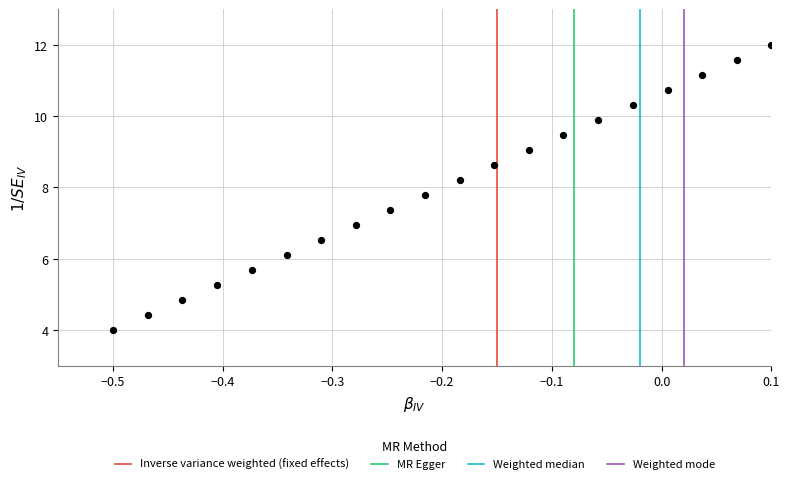

What is the range of X values (max minus min)?

0.6